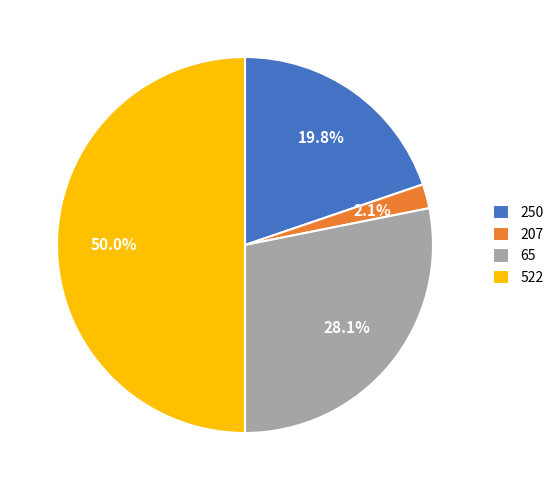

Between 207 and 250, which is larger?

250